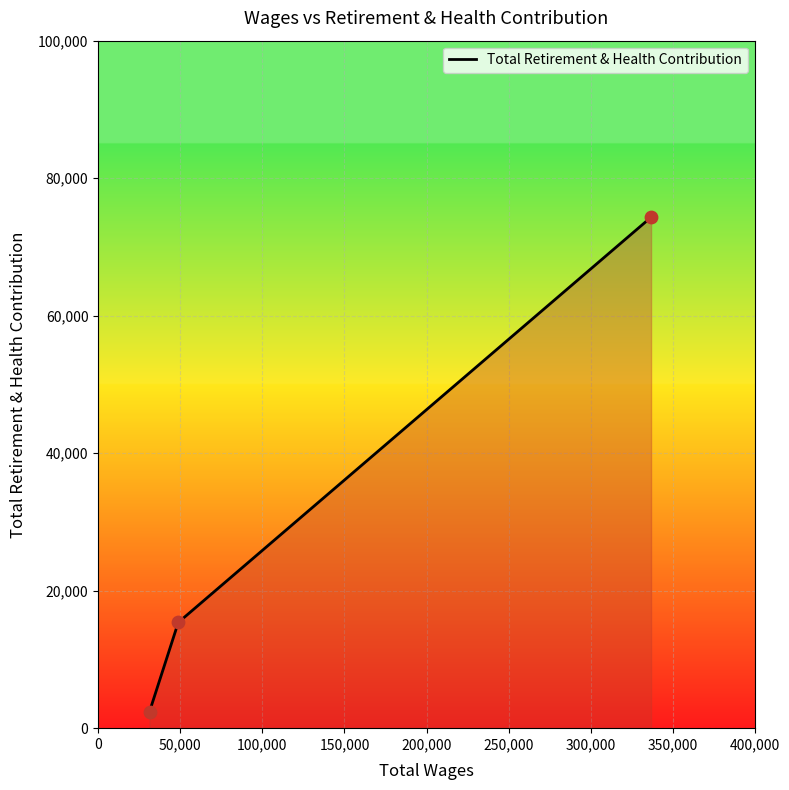

What is the minimum value shown in the chart?

2403